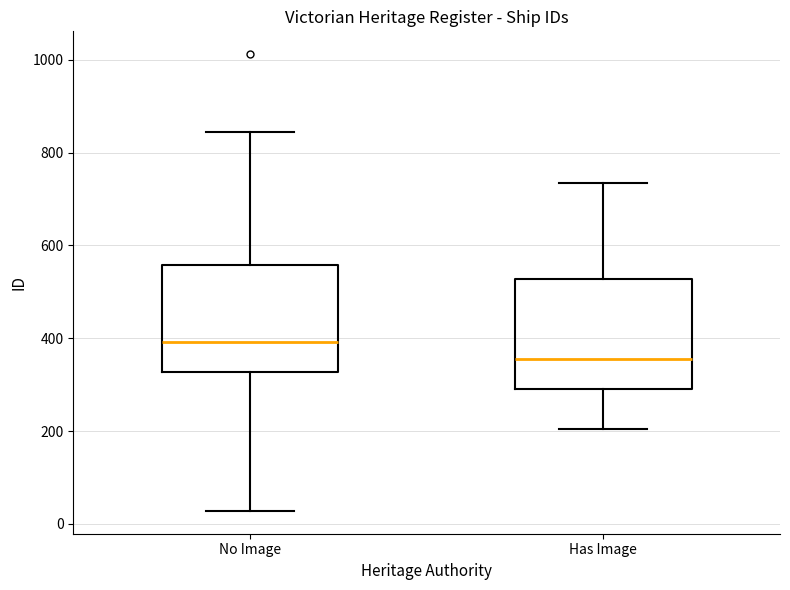

Where does the lower whisker of the box for No Image end on the y-axis? The values are not printed on the chart, so give them approximately, as read against the axis.

20